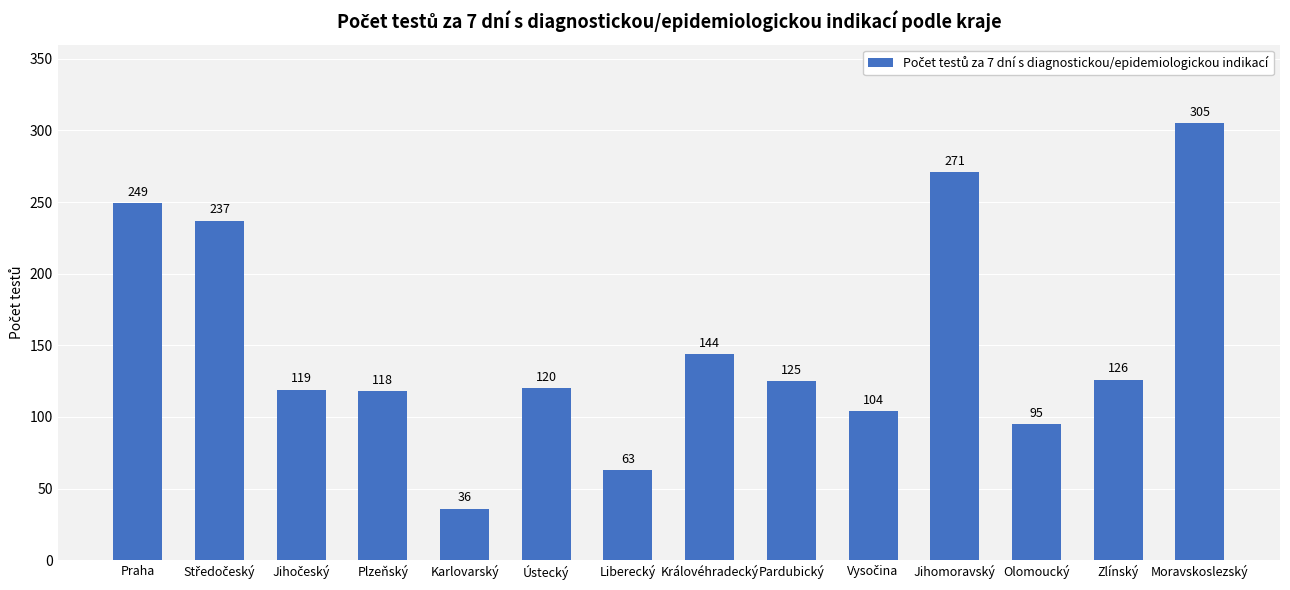

Between Karlovarský and Ústecký, which is larger?

Ústecký